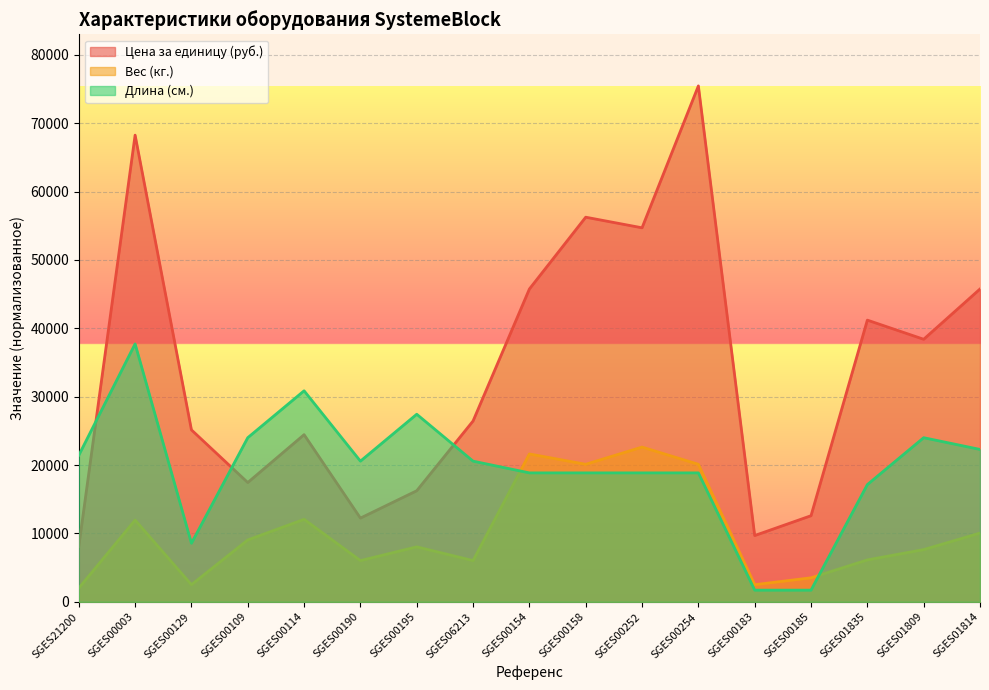

List the series in order of their peak value, highest first.

Цена за единицу (руб.), Длина (см.), Вес (кг.)